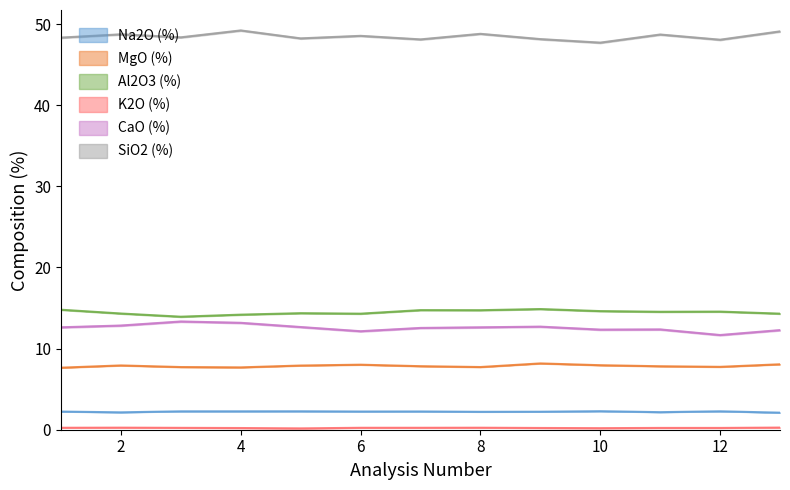

At which category is the sum across all series the highest?

4